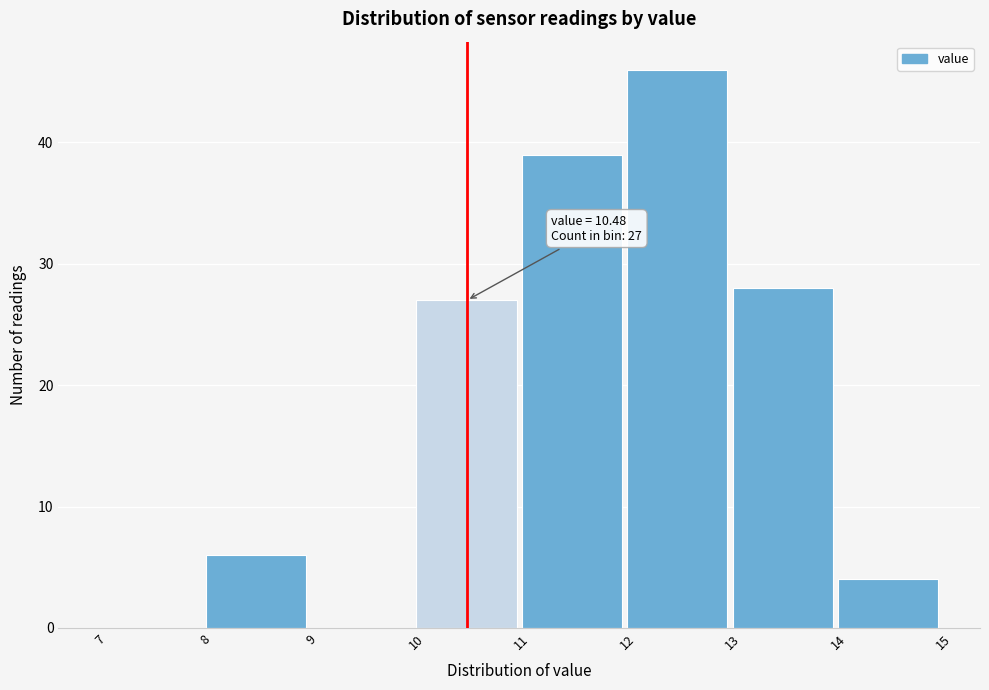

Which range on the x-axis has the tallest bar?

12 to 13